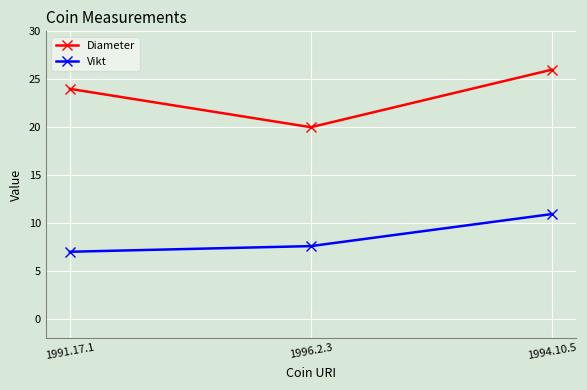

At which label is Vikt closest to 8?

1996.2.3